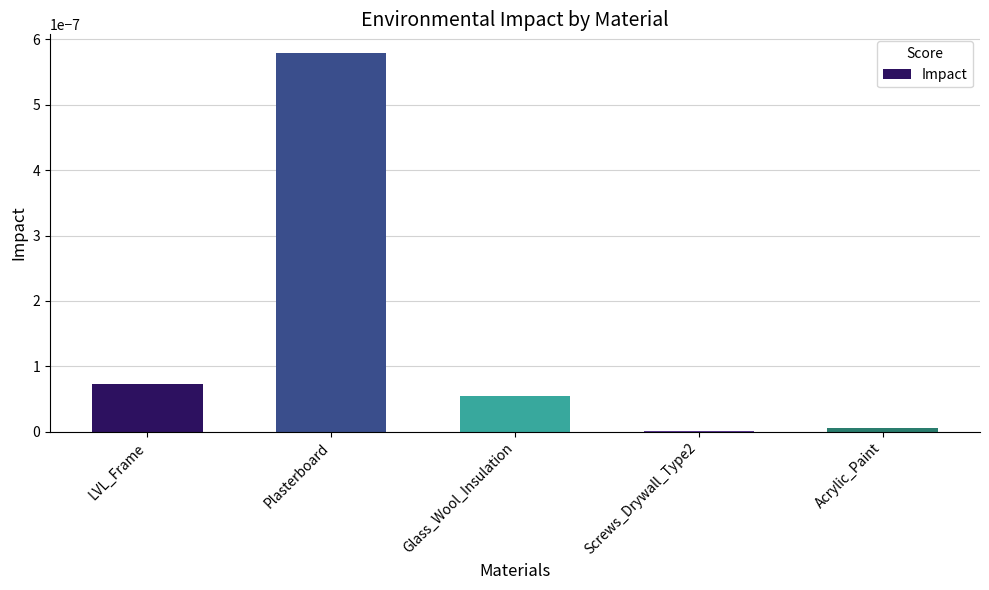

Which category has the highest value across all series?

Plasterboard